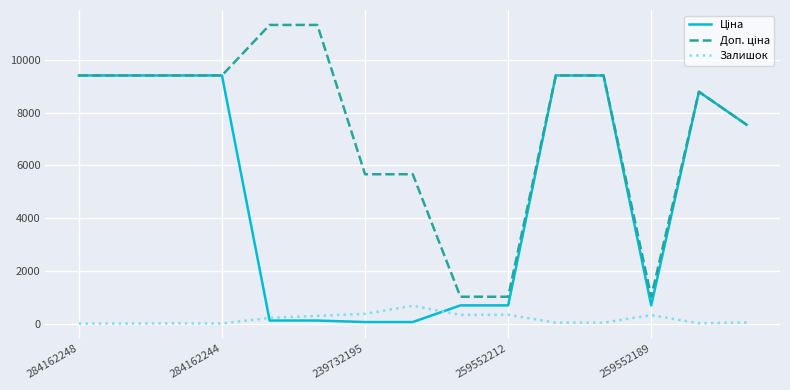

What is the maximum value shown in the chart?

11334.0